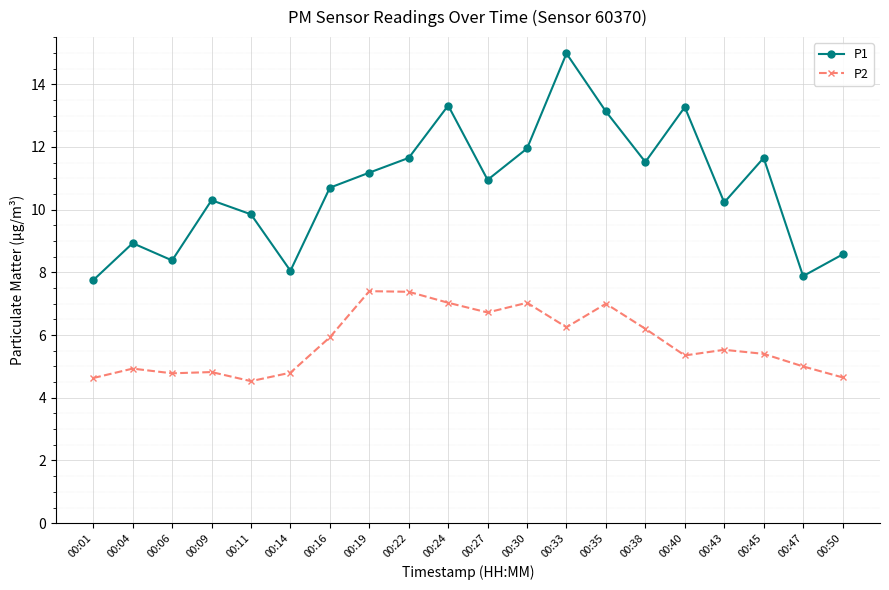

Where is the first local minimum for P1?

00:06